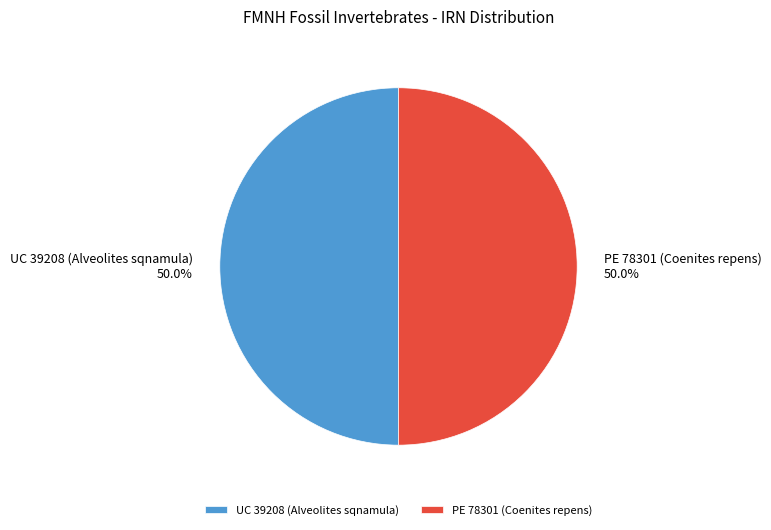

What percentage do UC 39208 (Alveolites sqnamula) and PE 78301 (Coenites repens) together represent?

100.0%